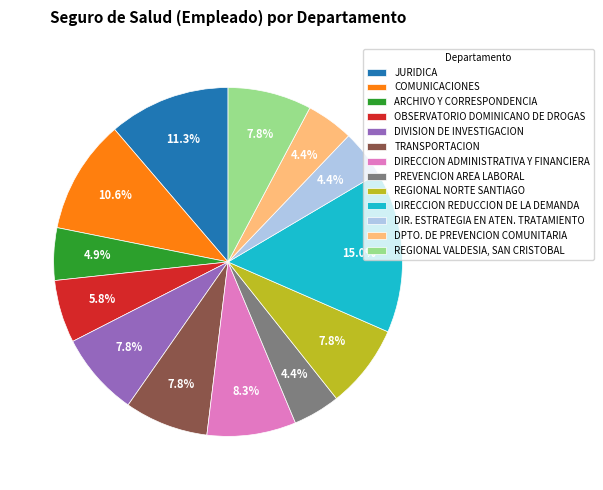

The COMUNICACIONES slice represents 11% of the pie. True or false?

True